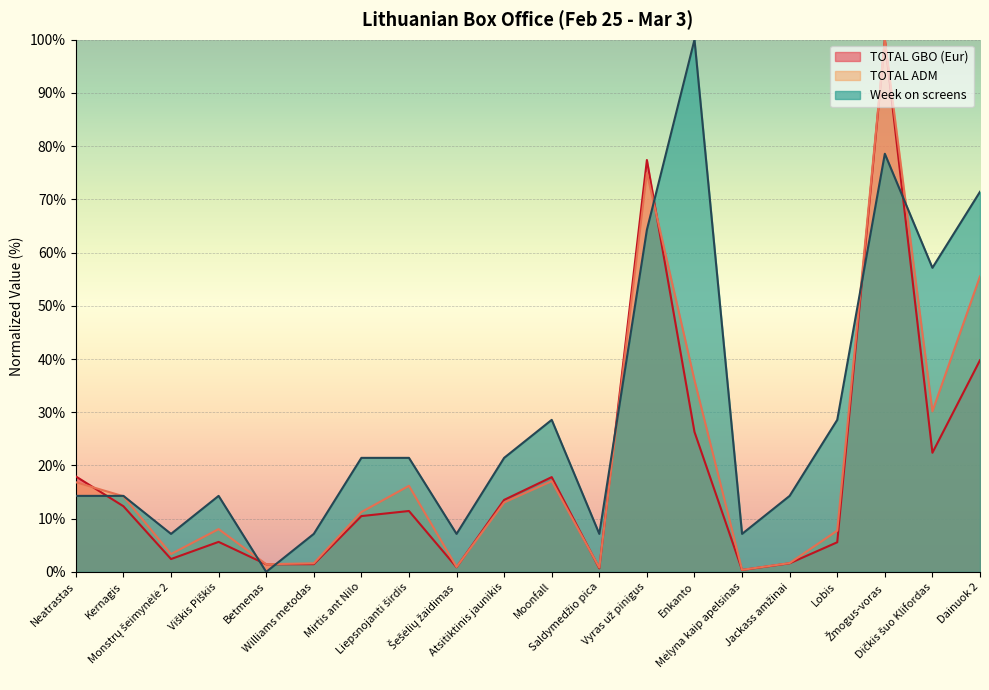

Where does the TOTAL GBO (Eur) series first go above 11?

Neatrastas